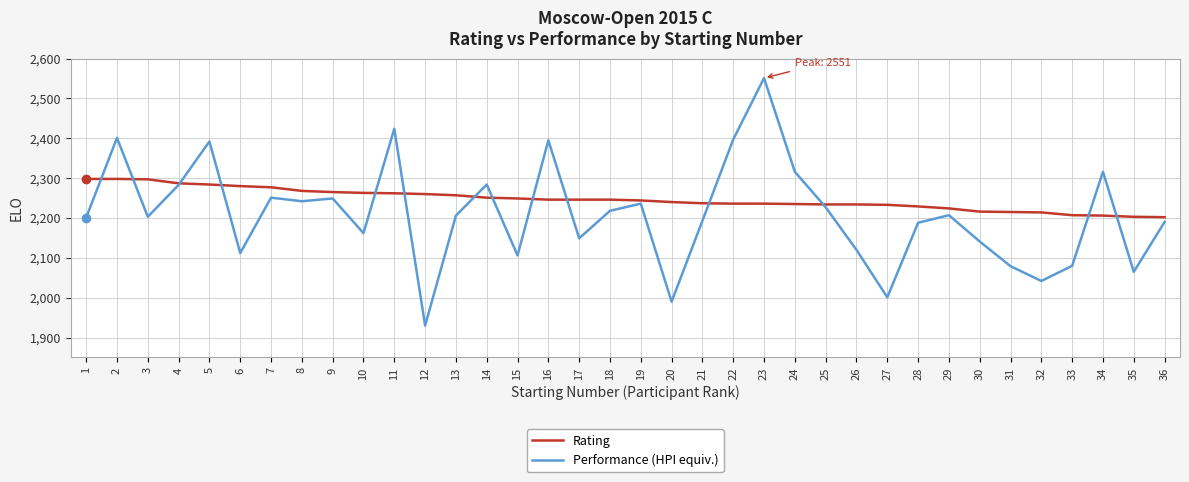

What are all the series names shown in the legend?

Rating, Performance (HPI equiv.)